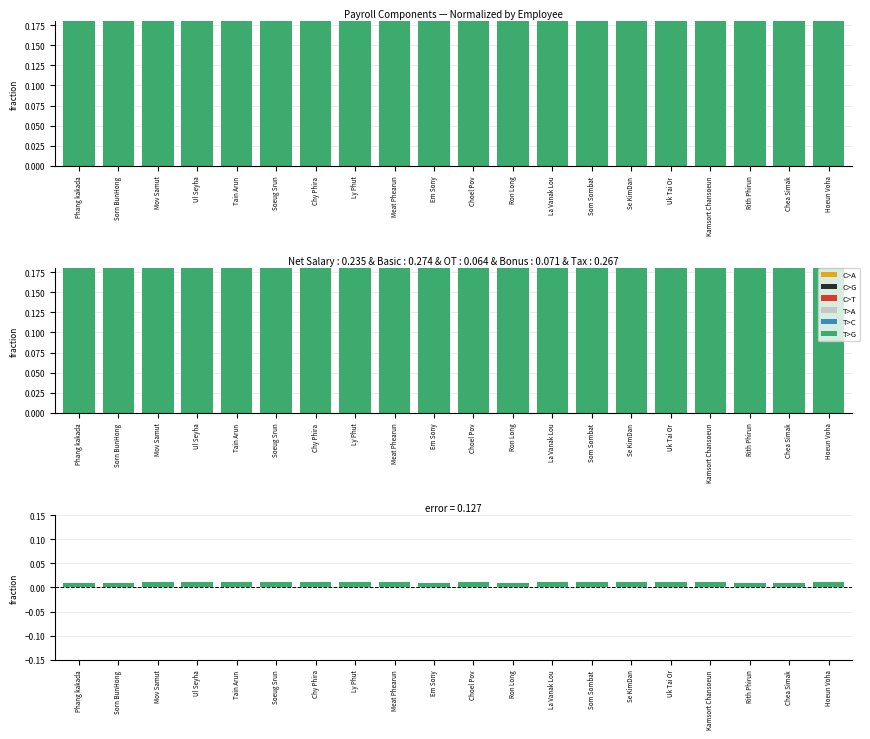

Rank the series at La Vanak Lou from lowest to highest value.

T>C, C>T, T>A, C>G, C>A, T>G